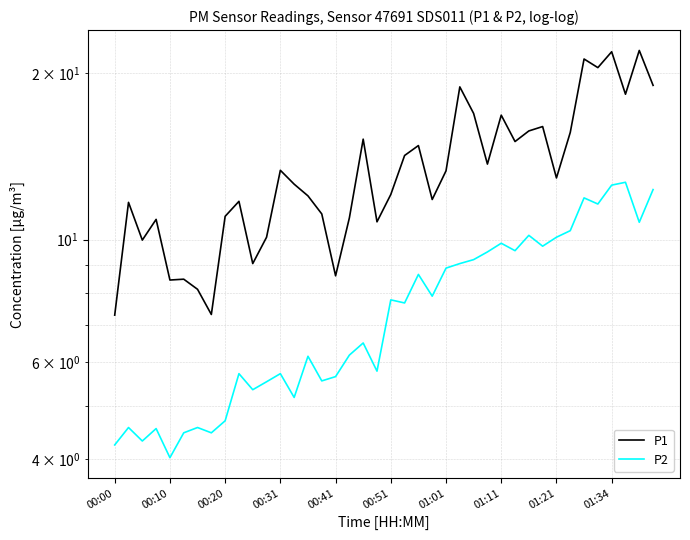

List the labels in order of P2 value, largest first.

37, 36, 39, 34, 35, 38, 33, 30, 32, 28, 31, 29, 27, 26, 25, 24, 22, 23, 20, 21, 18, 17, 14, 19, 01:34, 12, 16, 15, 11, 10, 13, 01:21, 00:10, 01:01, 00:31, 00:51, 01:11, 00:20, 00:00, 00:41